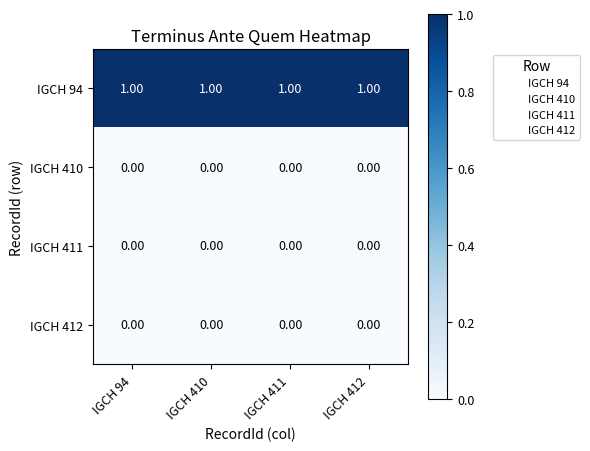

At how many categories does at least one series exceed 0?

4